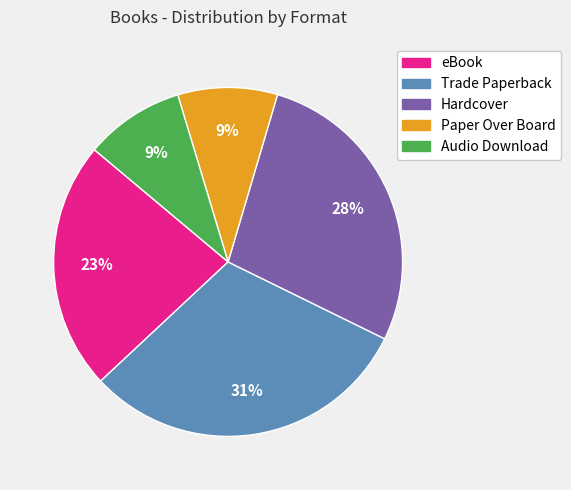

True or false: Hardcover accounts for 42% of the total.

False